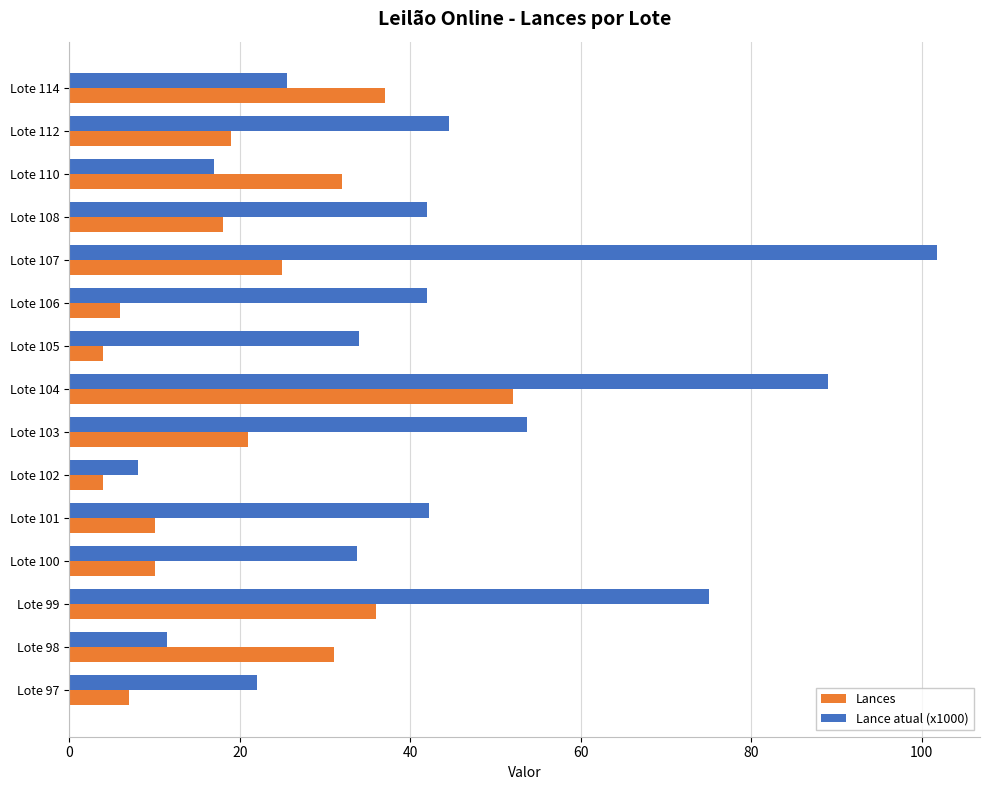

The Lances series shows 4.0 at Lote 105. True or false?

True